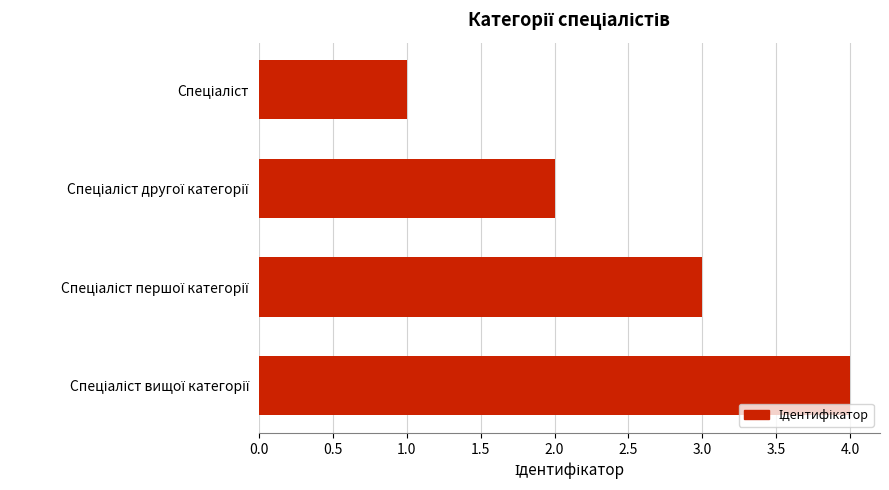

What is the maximum value shown in the chart?

4